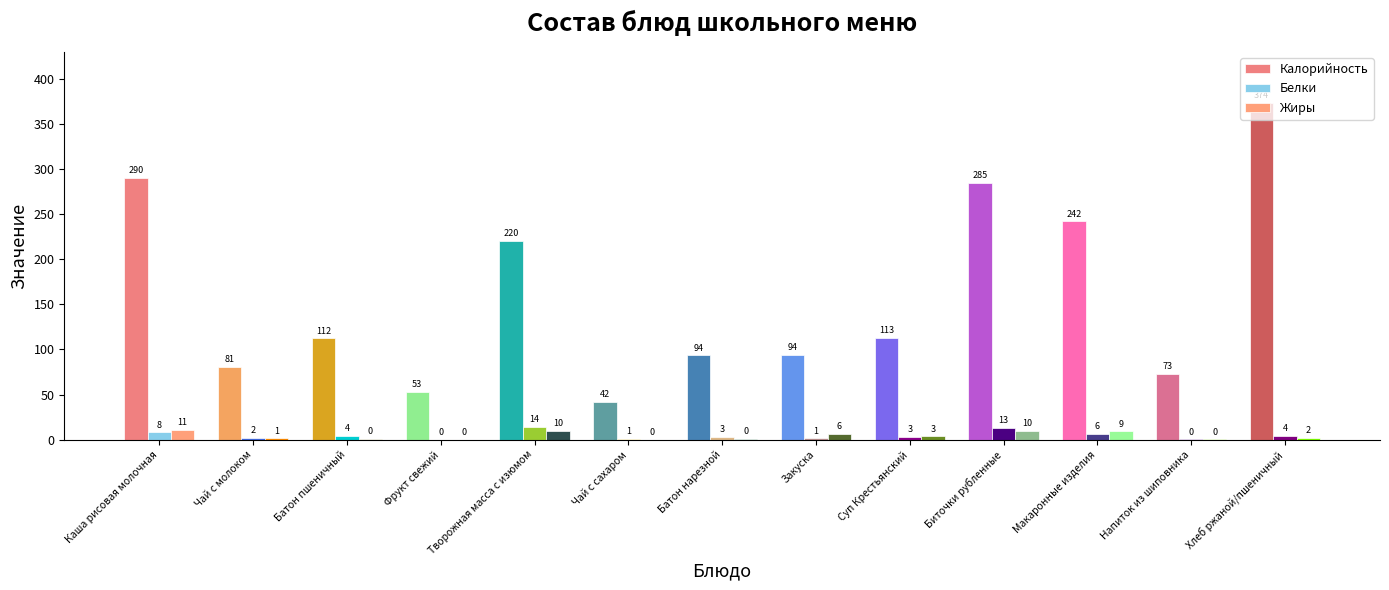

At which label is Жиры closest to 5?

Закуска